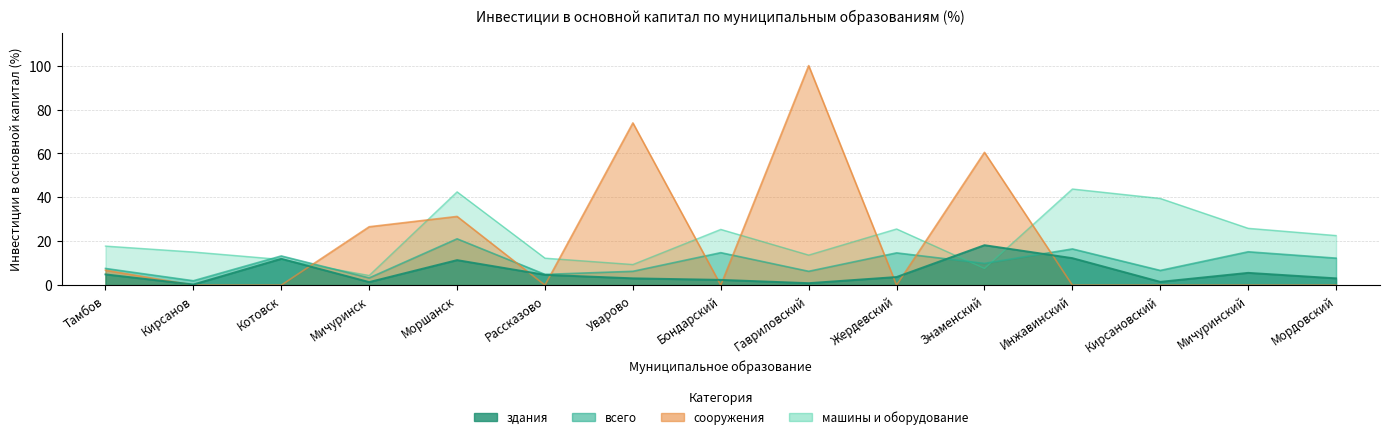

List the series in order of their peak value, lowest first.

здания, всего, машины, сооружения